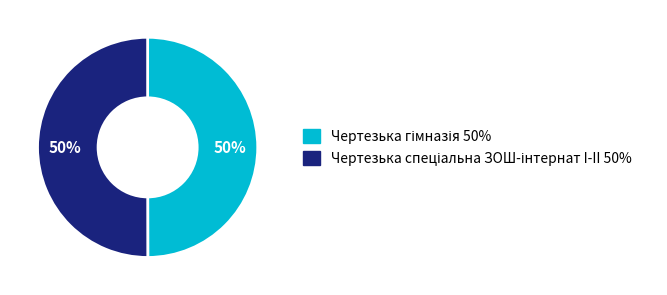

To the nearest percent, what is the average slice percentage?

50%